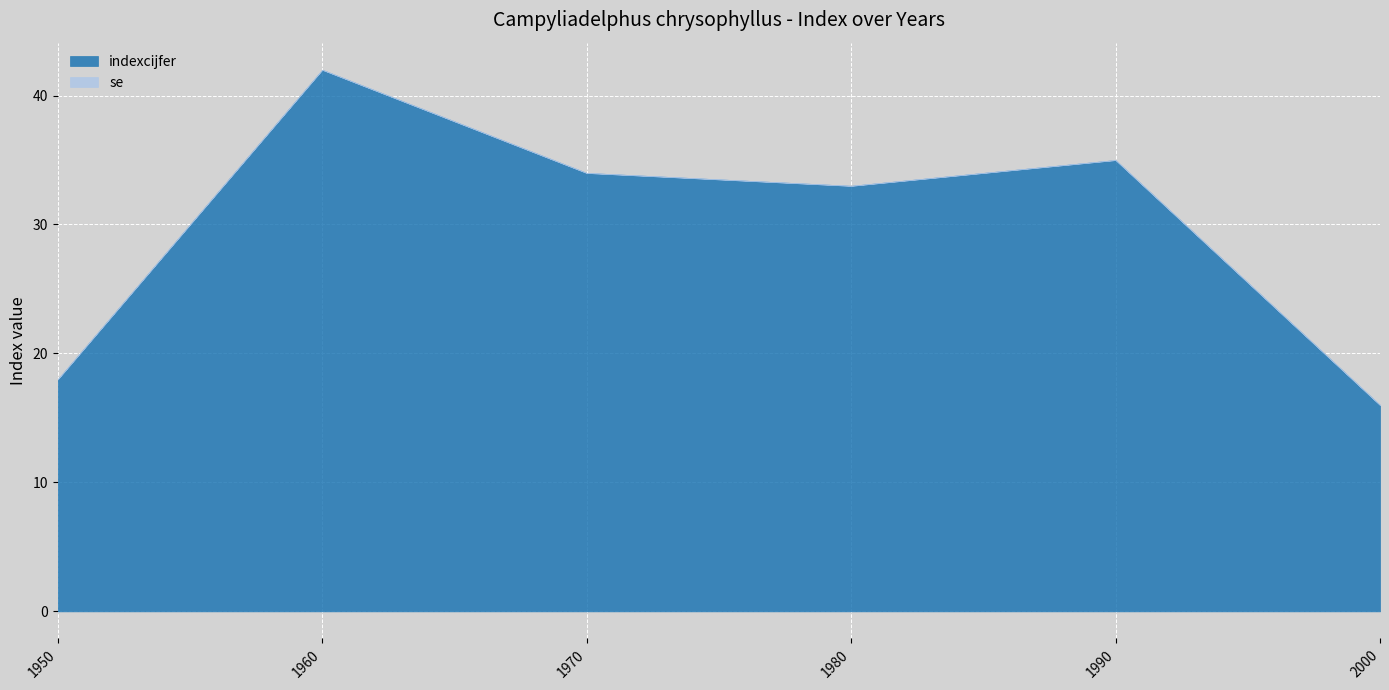

At how many categories does at least one series exceed 37?

1